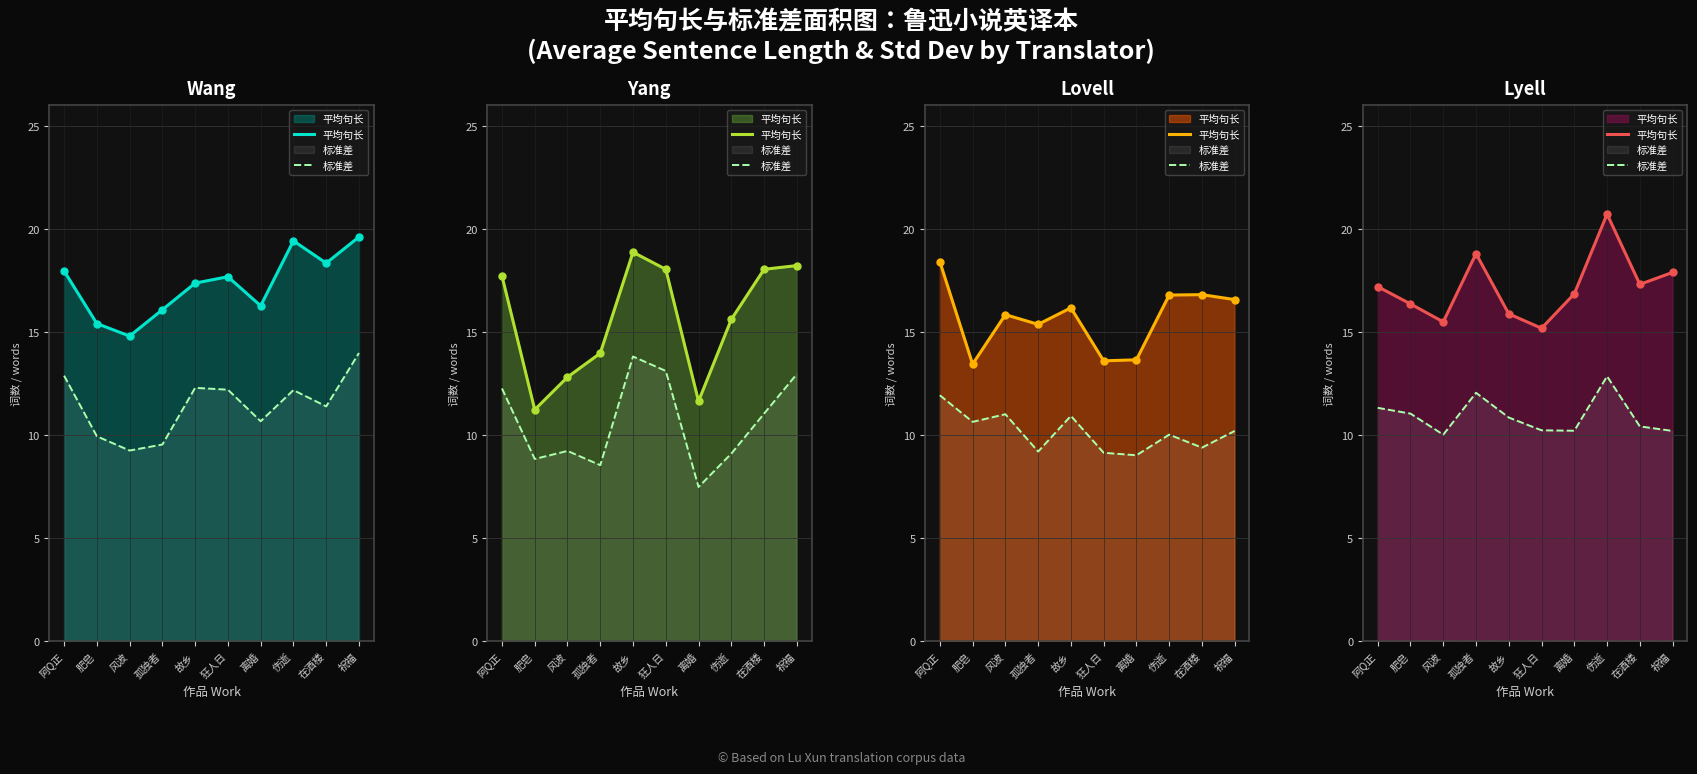

At which label does 平均句长 first exceed 17?

阿Q正